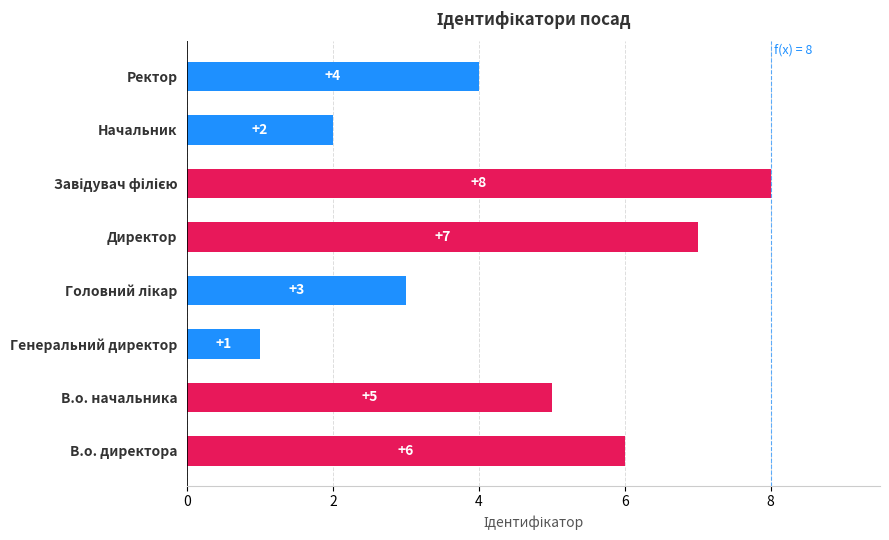

What is the ratio of the value at Генеральний директор to the value at Начальник?

0.5